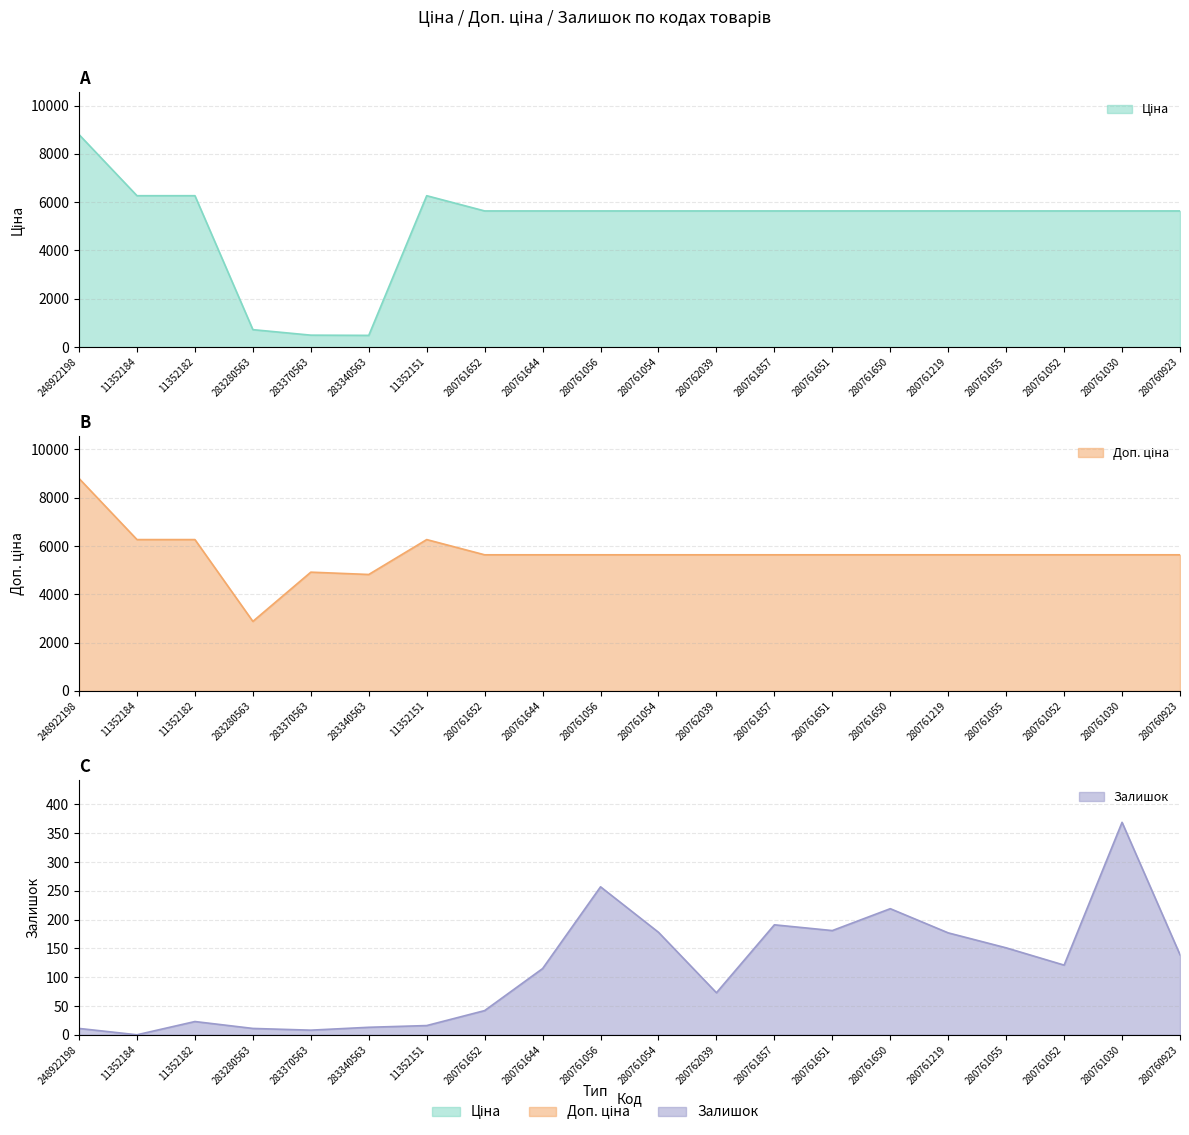

Where does the Залишок series first go above 121?

280761056